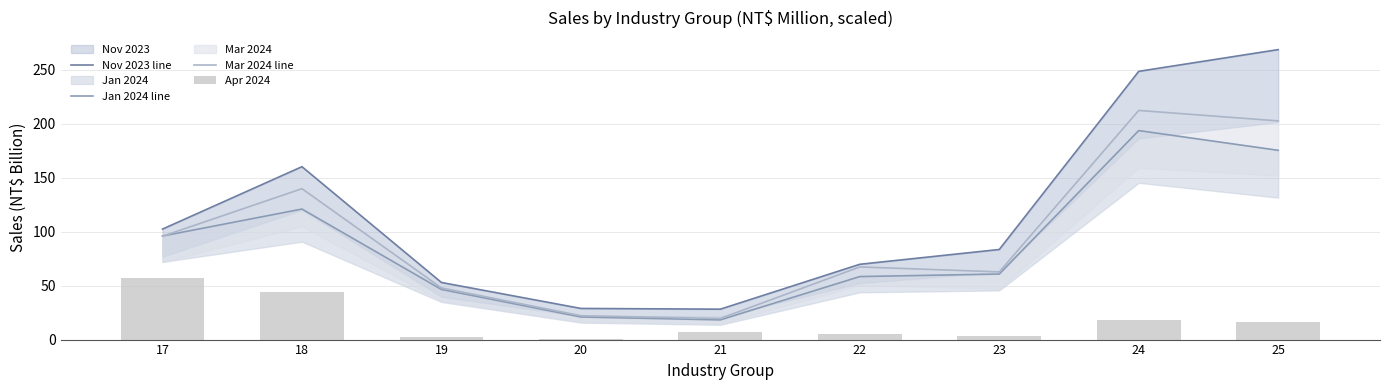

How many series are shown in this chart?

4